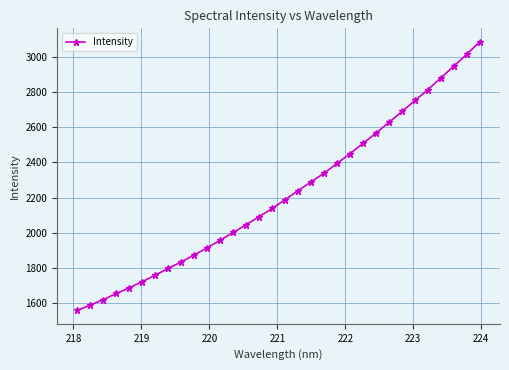

What is the difference between the second highest and minimum values?

1459.5